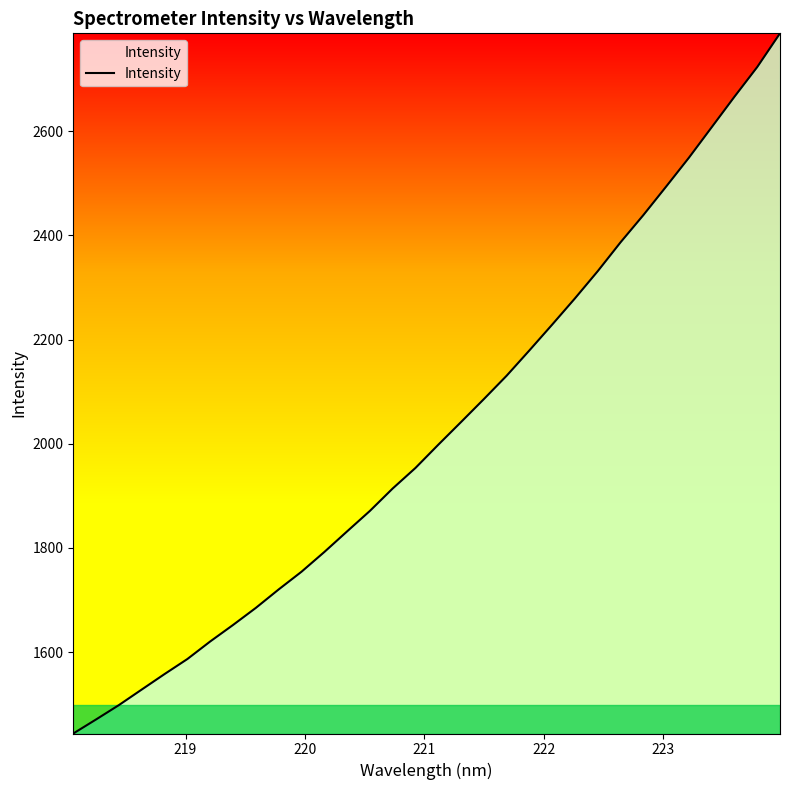

What is the minimum value shown in the chart?

1443.8